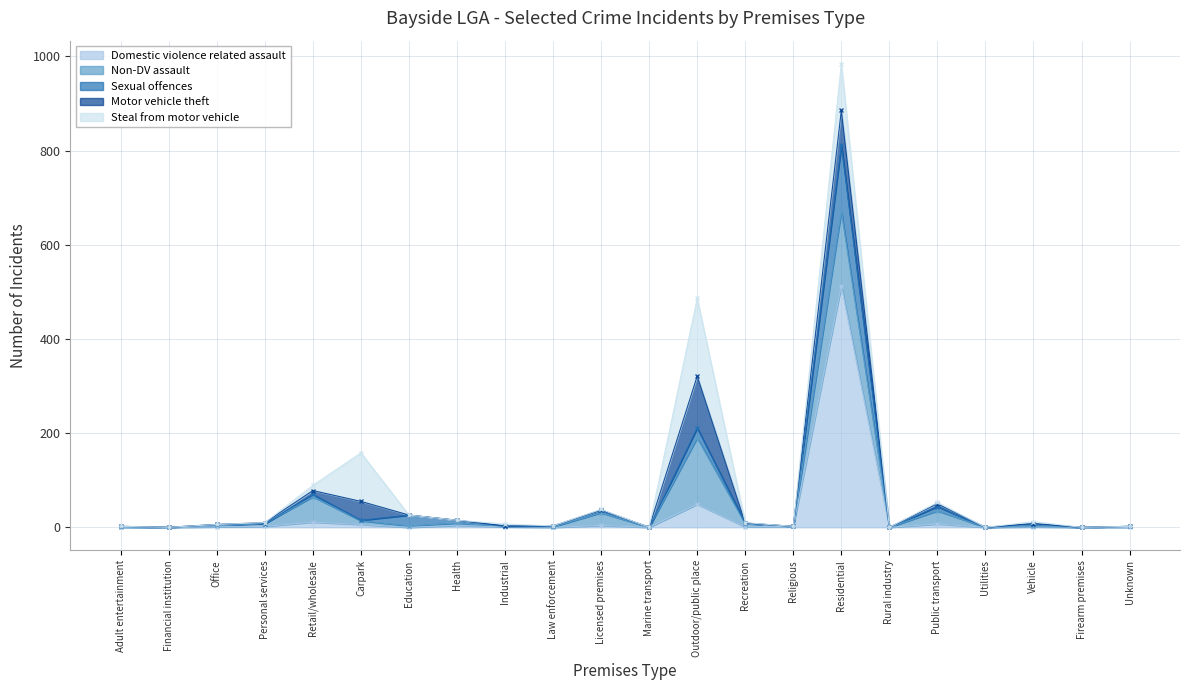

True or false: Domestic violence related assault has a value of -227 at Marine transport.

False